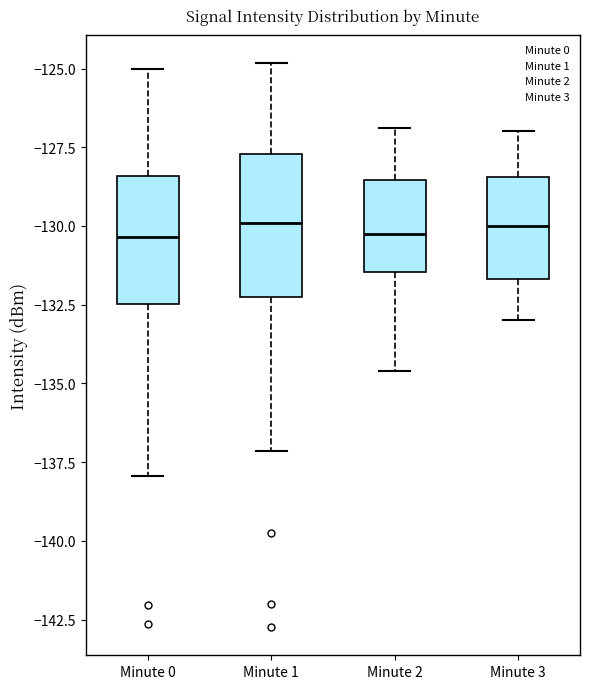

Where does the median line of the box for Minute 0 sit on the y-axis? The values are not printed on the chart, so give them approximately, as read against the axis.

-130.5